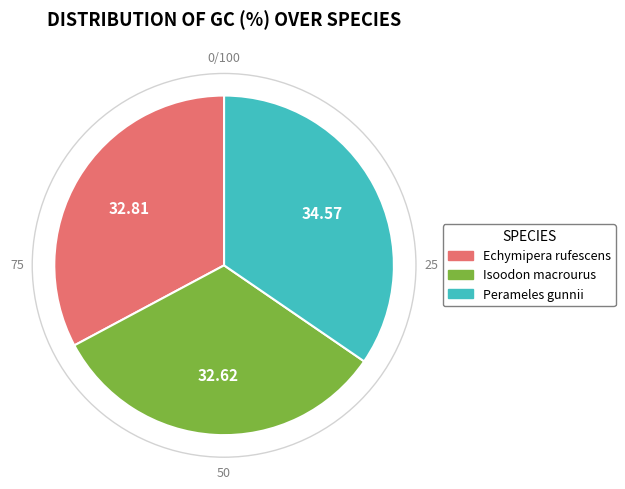

To the nearest percent, what is the average slice percentage?

33%